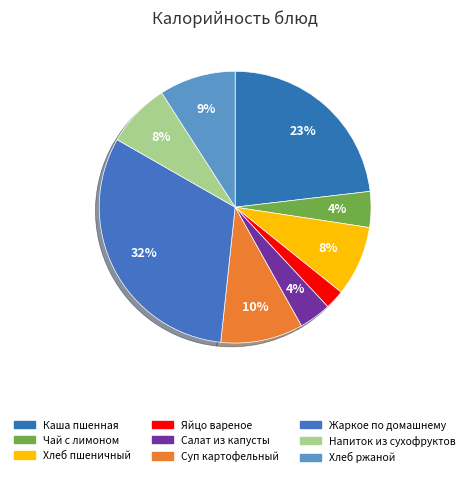

Count the number of slices in the pie.

9